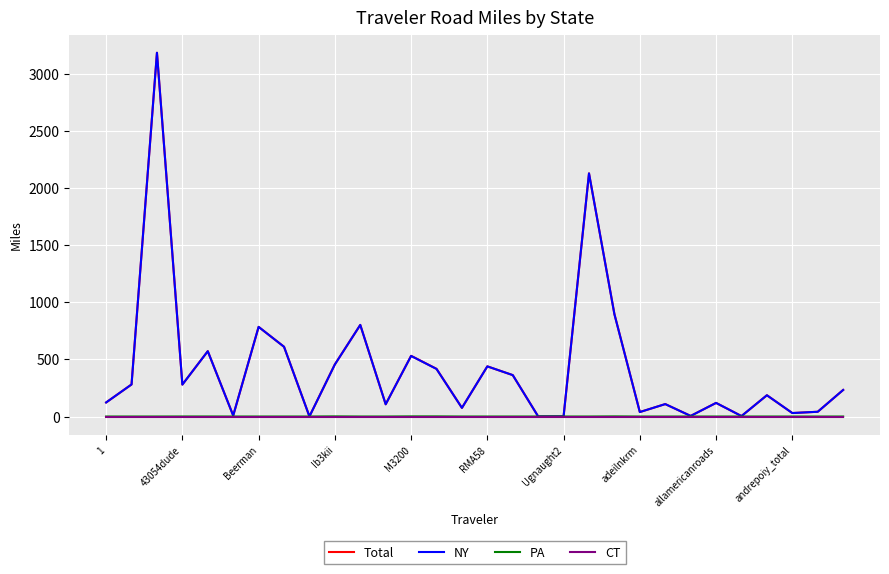

What is the difference between the second highest and minimum values in the PA series?

1.1